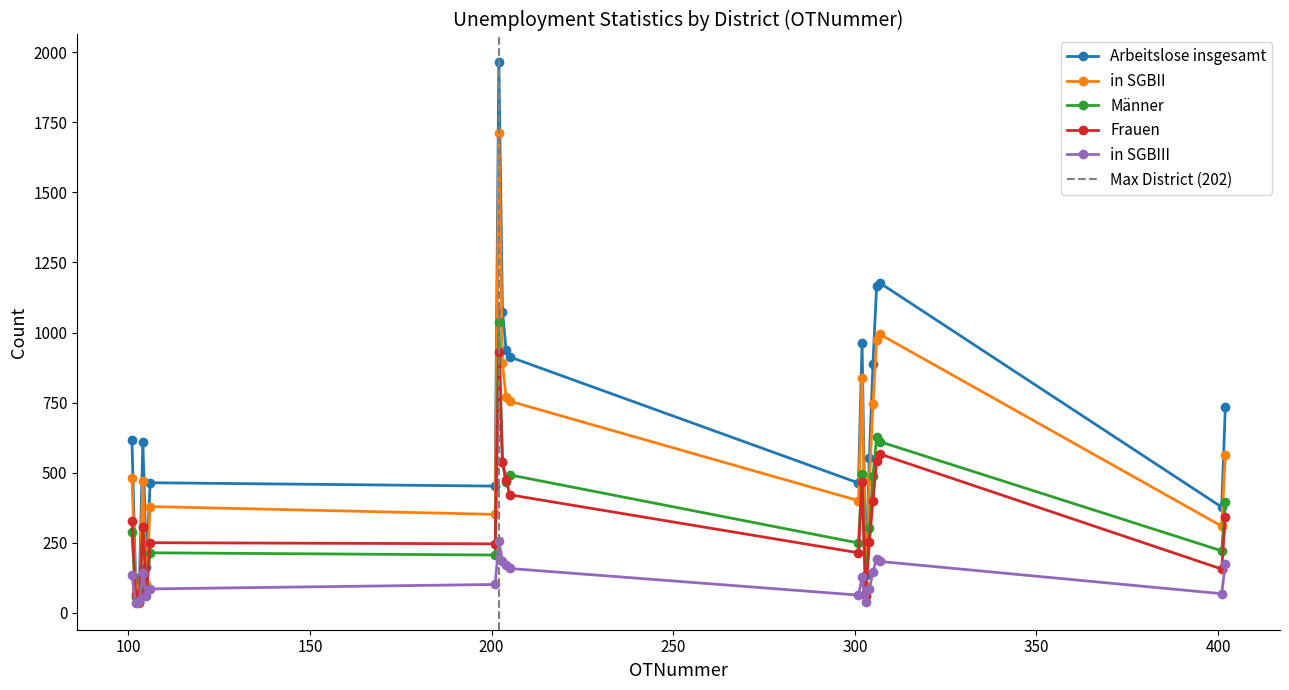

What is the average value of the in SGBII series?

571